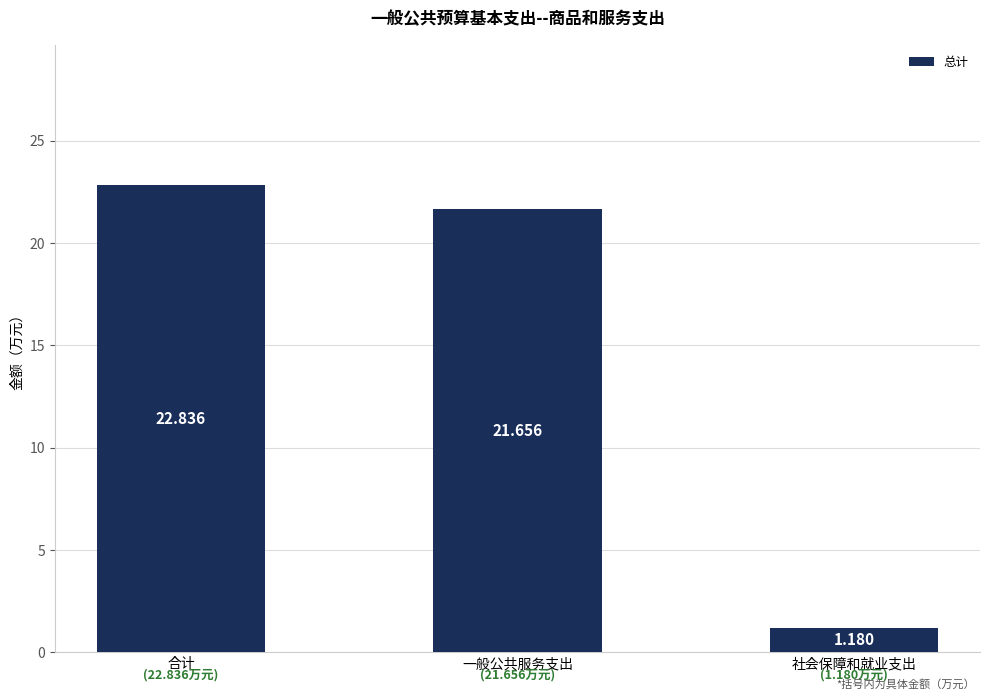

Approximately how many times larger is the value at 一般公共服务支出 compared to 社会保障和就业支出?

18.4